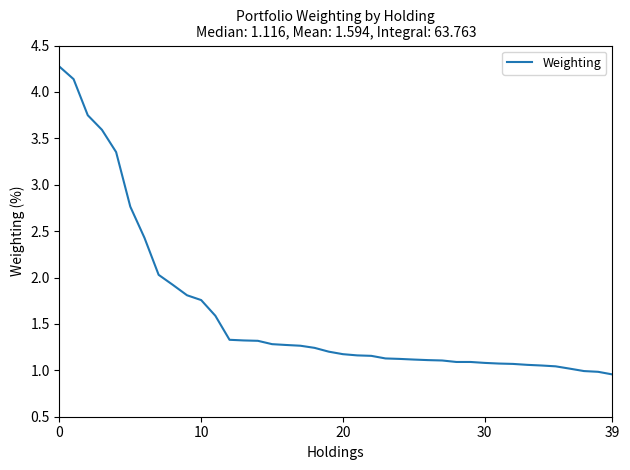

What is the difference between the maximum and minimum values?

3.3